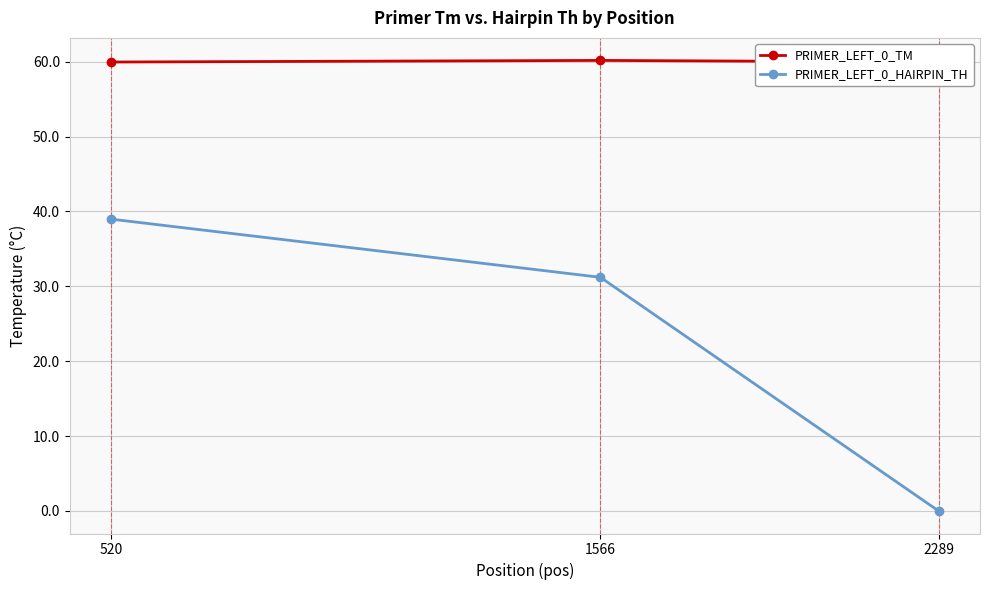

List the series in order of their overall mean, lowest first.

PRIMER_LEFT_0_HAIRPIN_TH, PRIMER_LEFT_0_TM